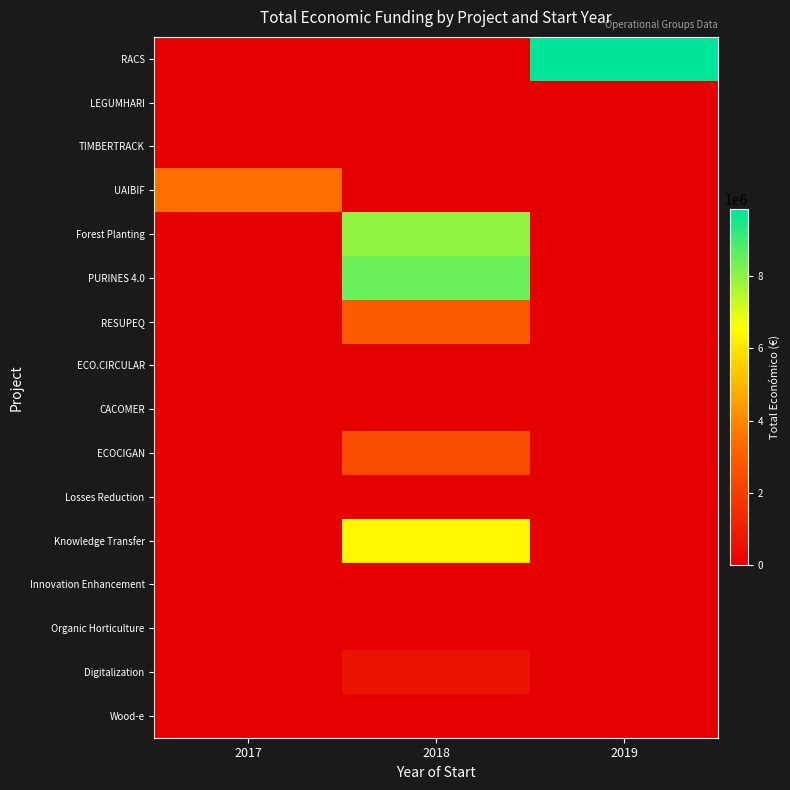

Rank the series by their maximum value, from lowest to highest.

Organic Horticulture, ECO.CIRCULAR, Wood-e, Losses Reduction, LEGUMHARI, Innovation Enhancement, CACOMER, TIMBERTRACK, Digitalization, ECOCIGAN, RESUPEQ, UAIBIF, Knowledge Transfer, Forest Planting, PURINES 4.0, RACS